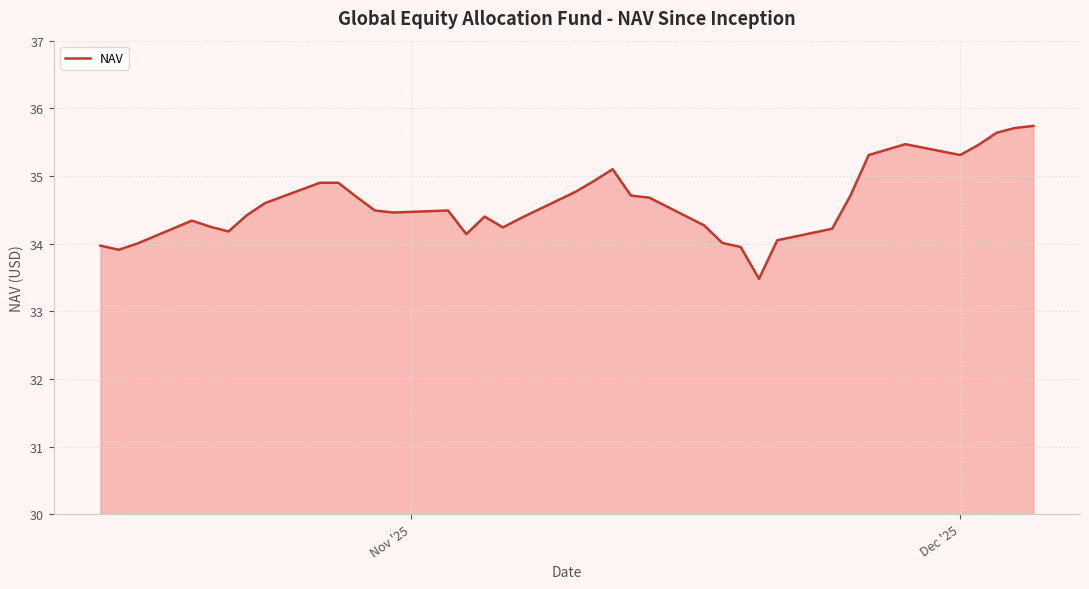

What is the difference between the maximum and minimum values?

2.3